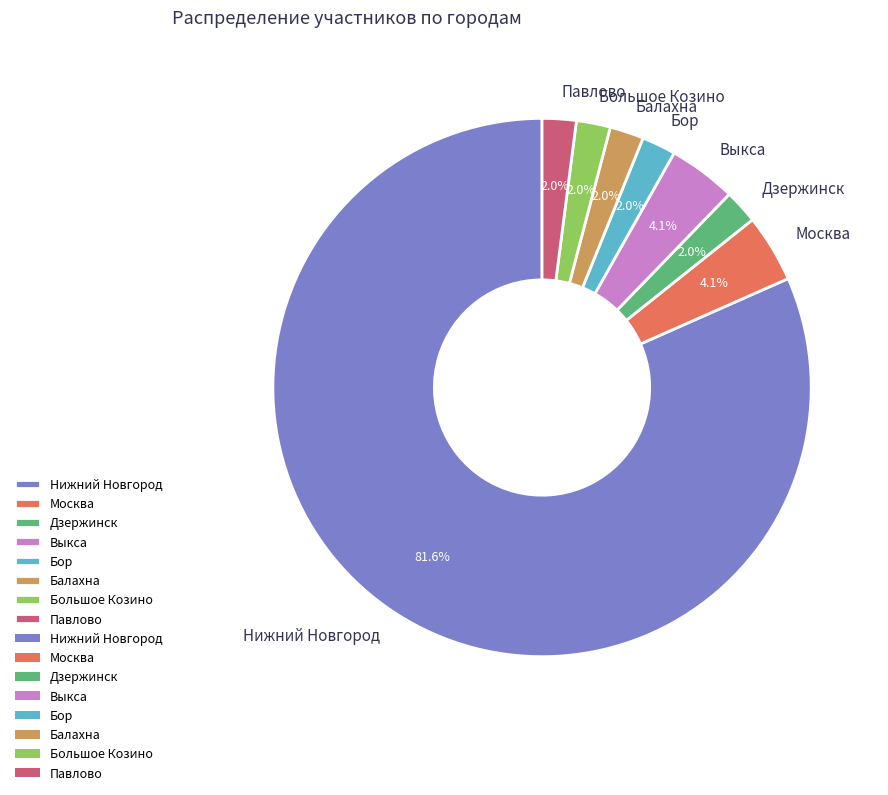

What percentage is NOT represented by Павлово?

98.0%